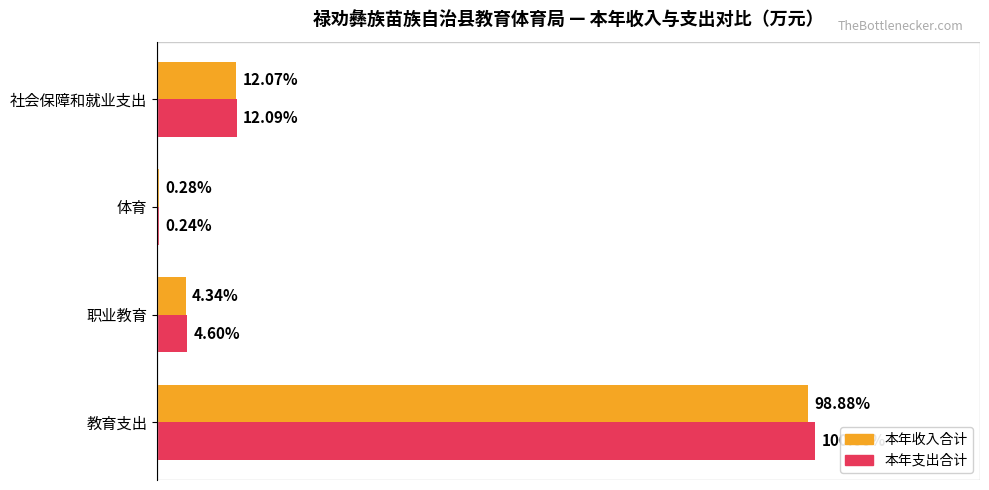

What are all the series names shown in the legend?

本年收入合计, 本年支出合计